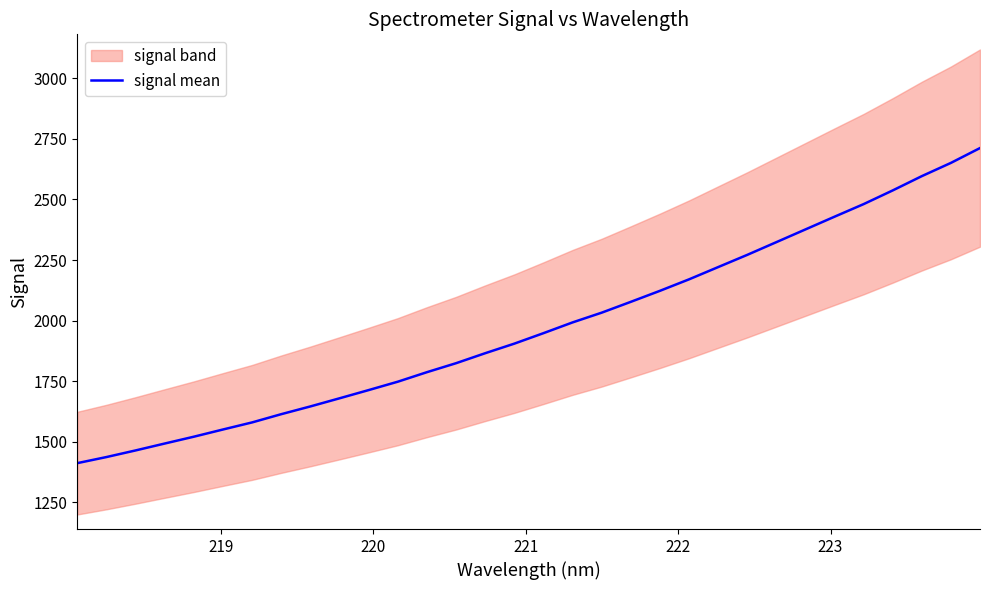

What is the maximum value for signal mean?

2712.1